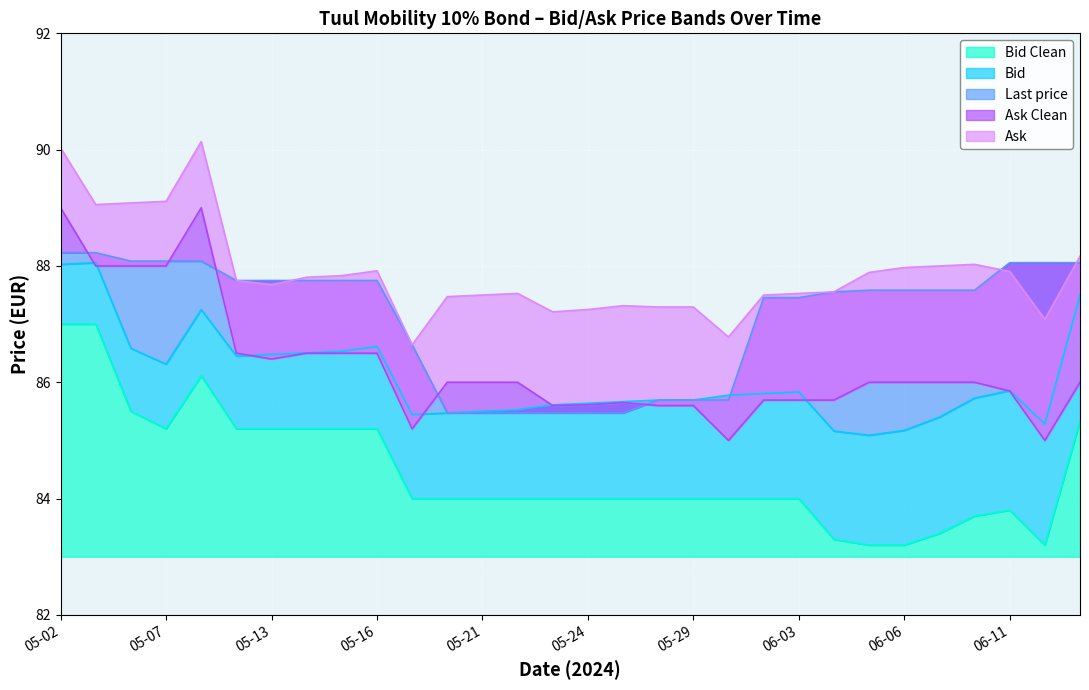

Which series has the widest spread of values?

Bid Clean